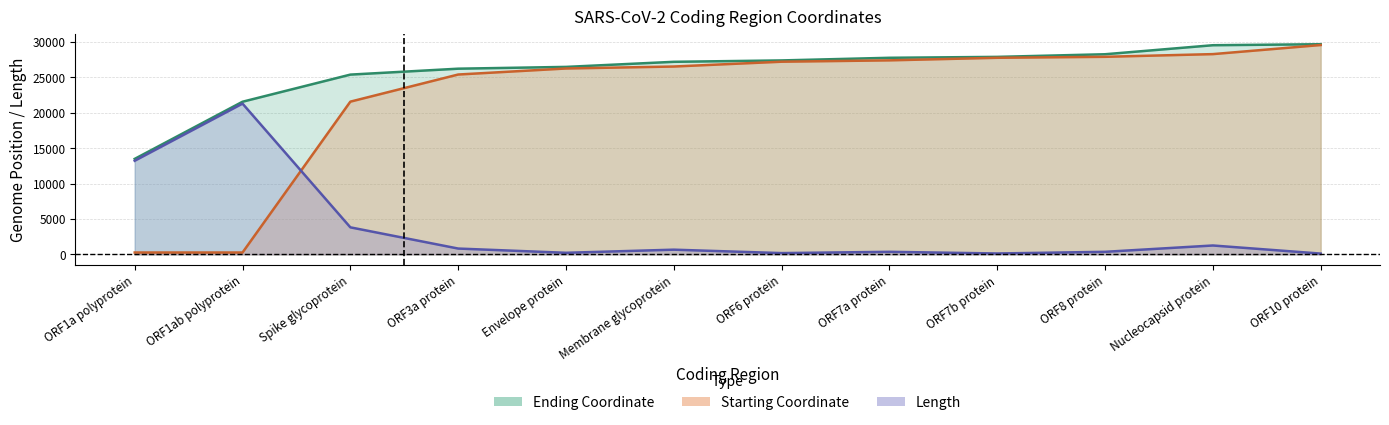

At which label is Length closest to 10700?

ORF1a polyprotein